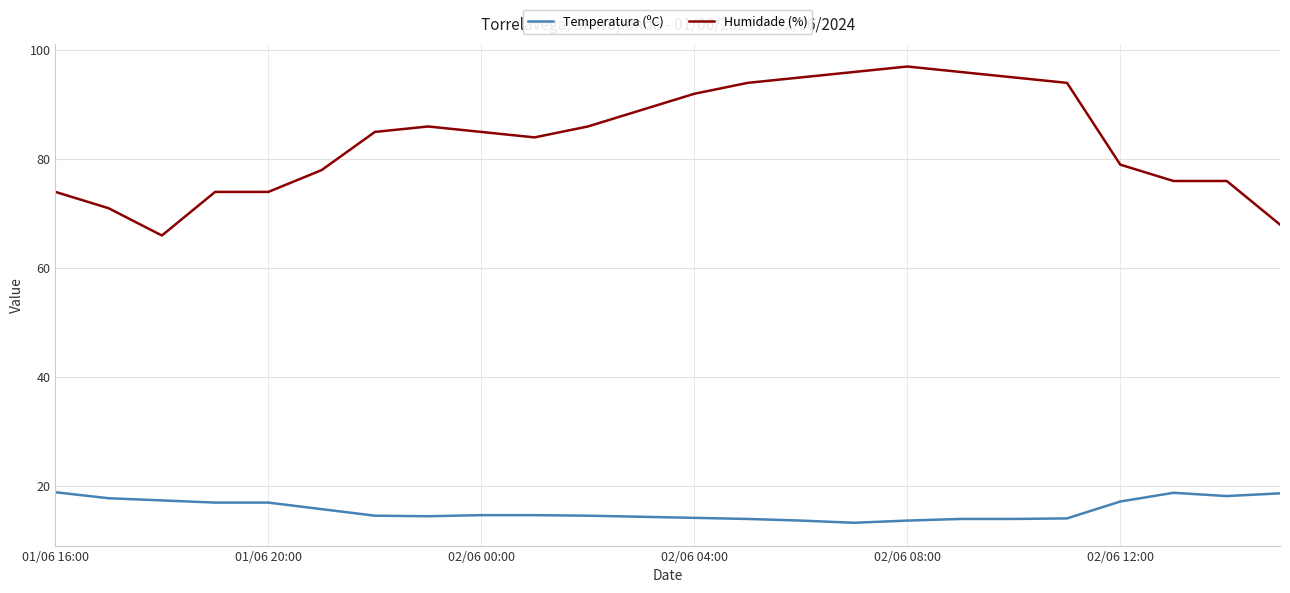

What is the sum of all Humidade (%) values?

2010.0